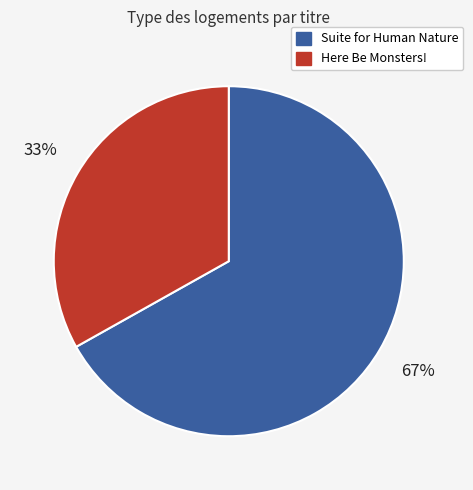

To the nearest percent, what portion does Here Be Monsters! represent?

33%